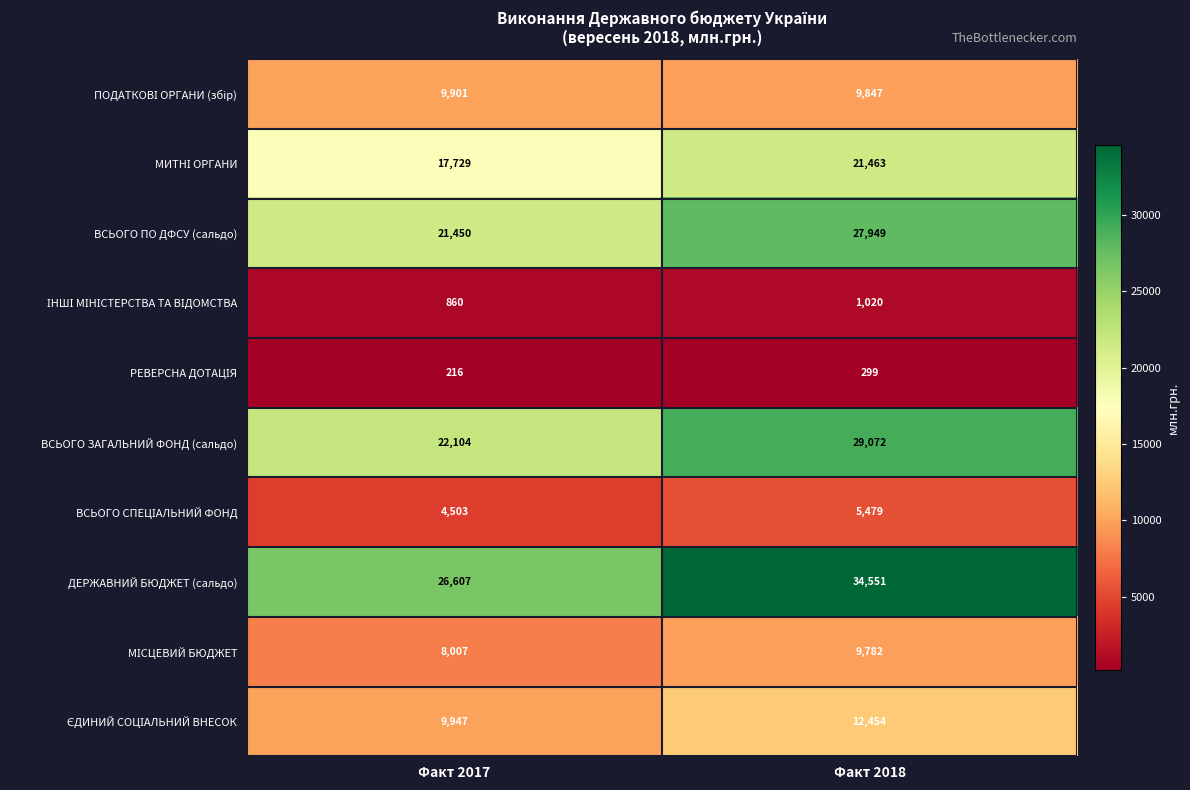

Count the number of data series in this chart.

10